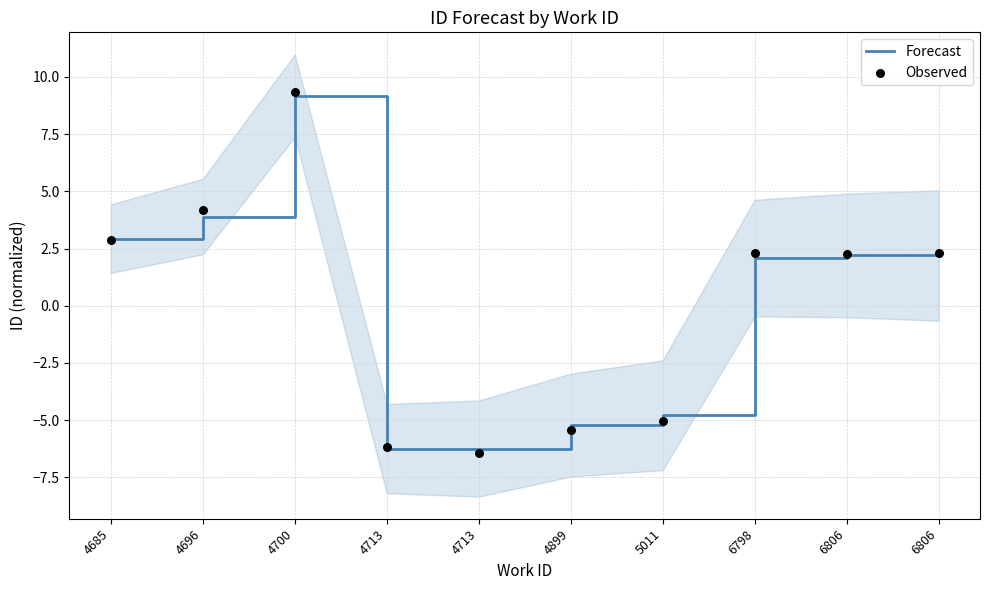

Which series has the widest spread of Y values?

Observed